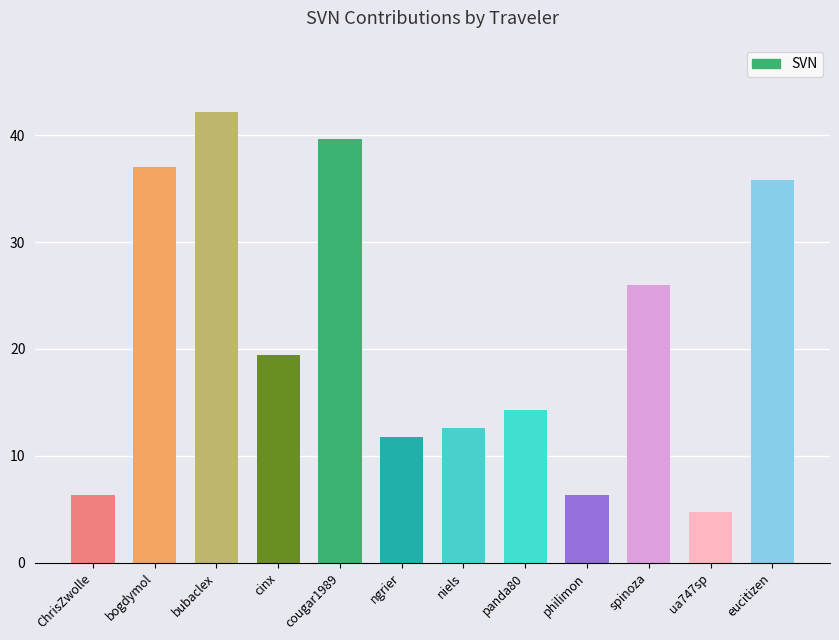

Reading left to right, list all the values displayed in this chart.

6.3	37.0	42.2	19.4	39.7	11.7	12.6	14.3	6.3	26.0	4.8	35.9